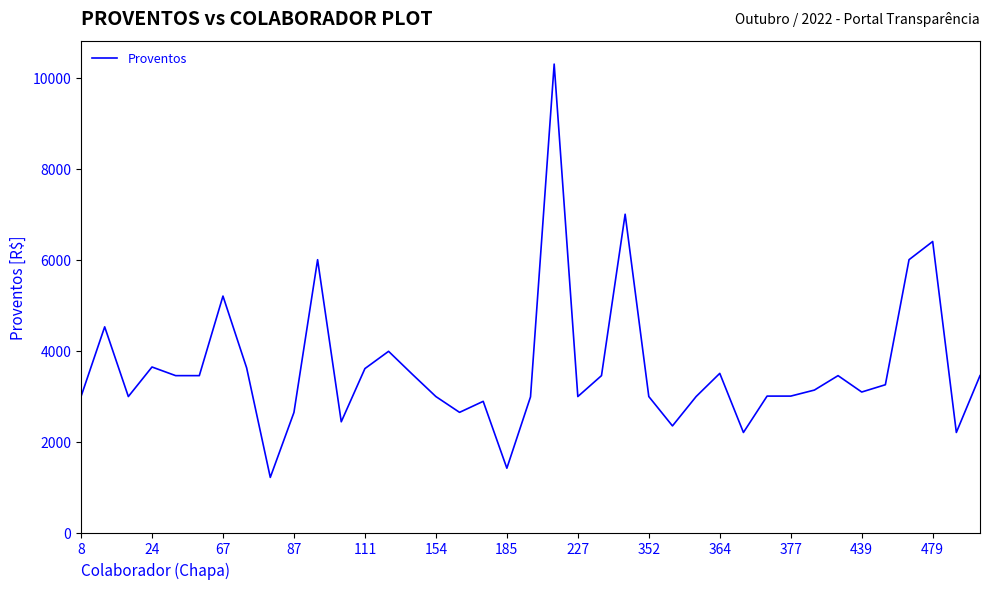

What is the maximum value shown in the chart?

10302.0